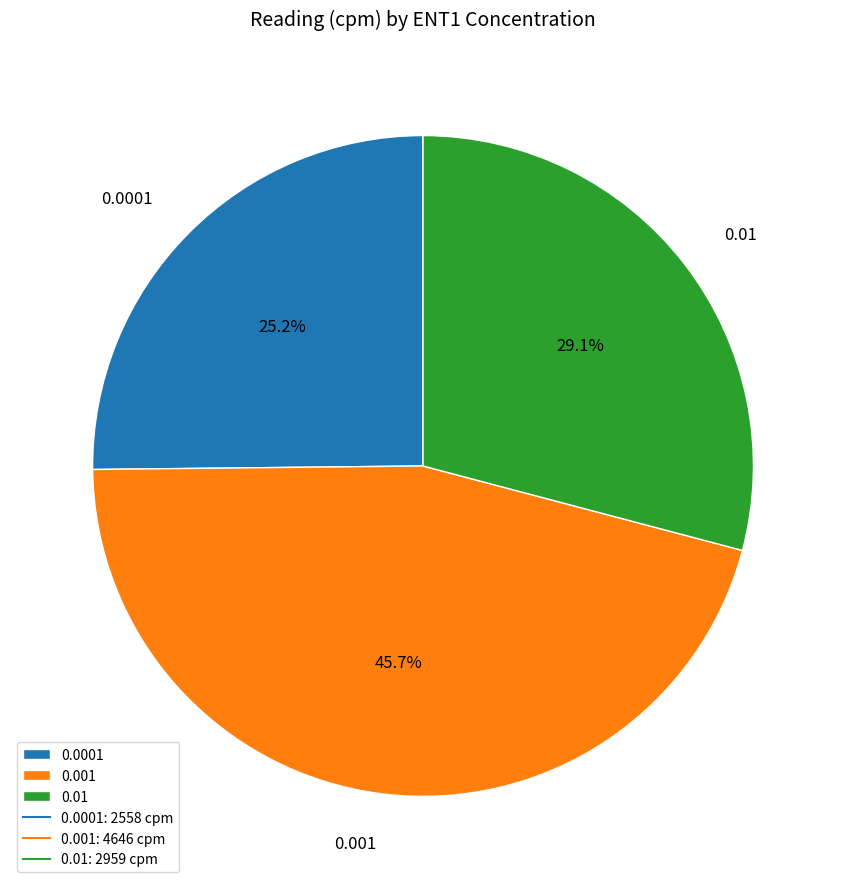

Which category has the smallest portion of the pie?

0.0001